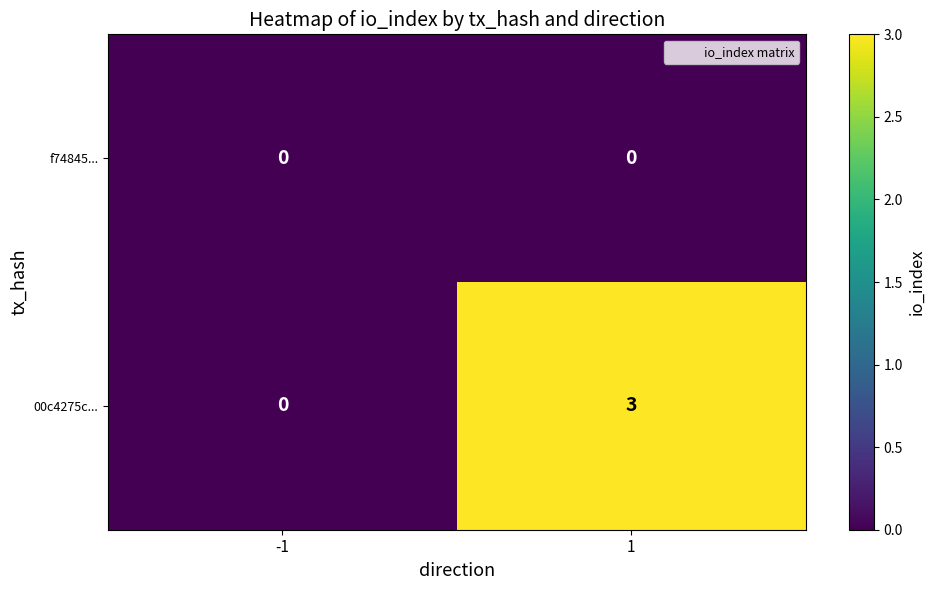

Which series has the largest total across all categories?

00c4275c...